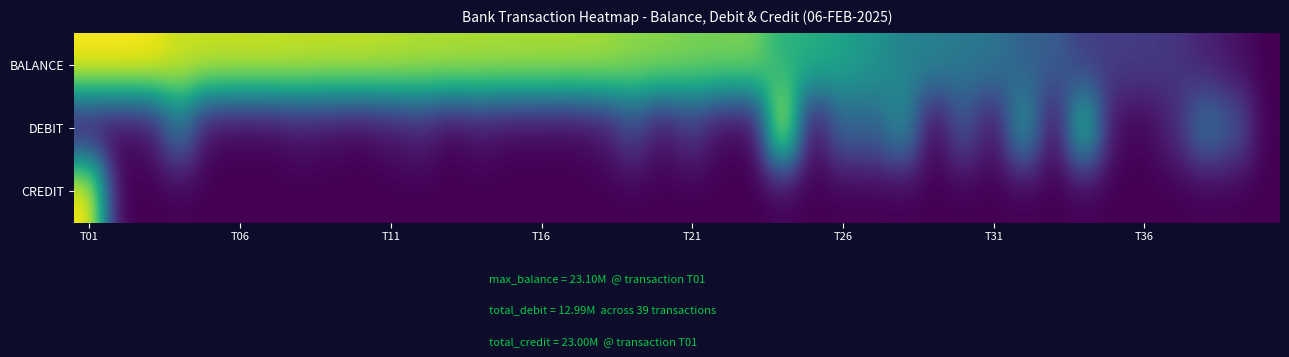

Which series has the widest spread of values?

BALANCE